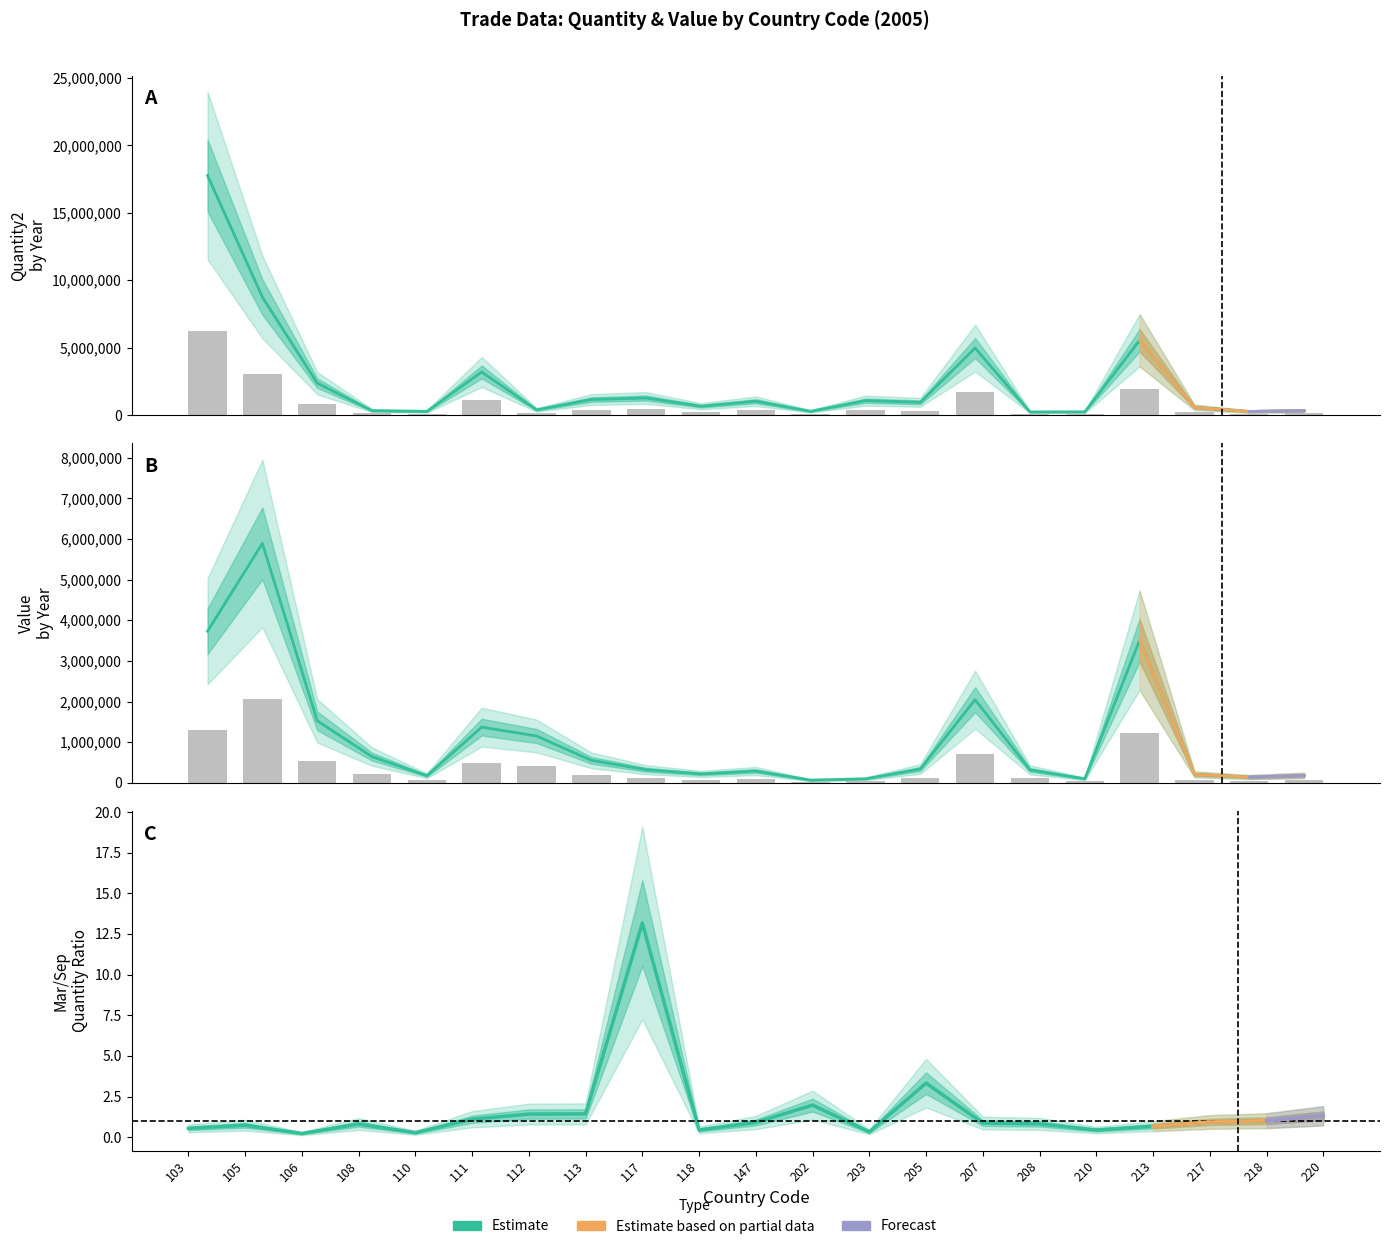

Which category has the lowest value in the Quantity2-Year series?

208